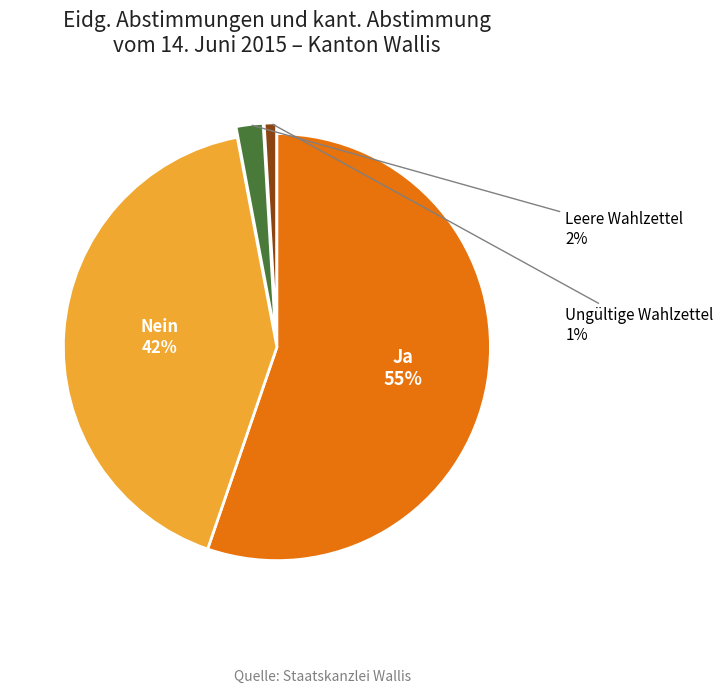

To the nearest percent, what is the average slice percentage?

25%